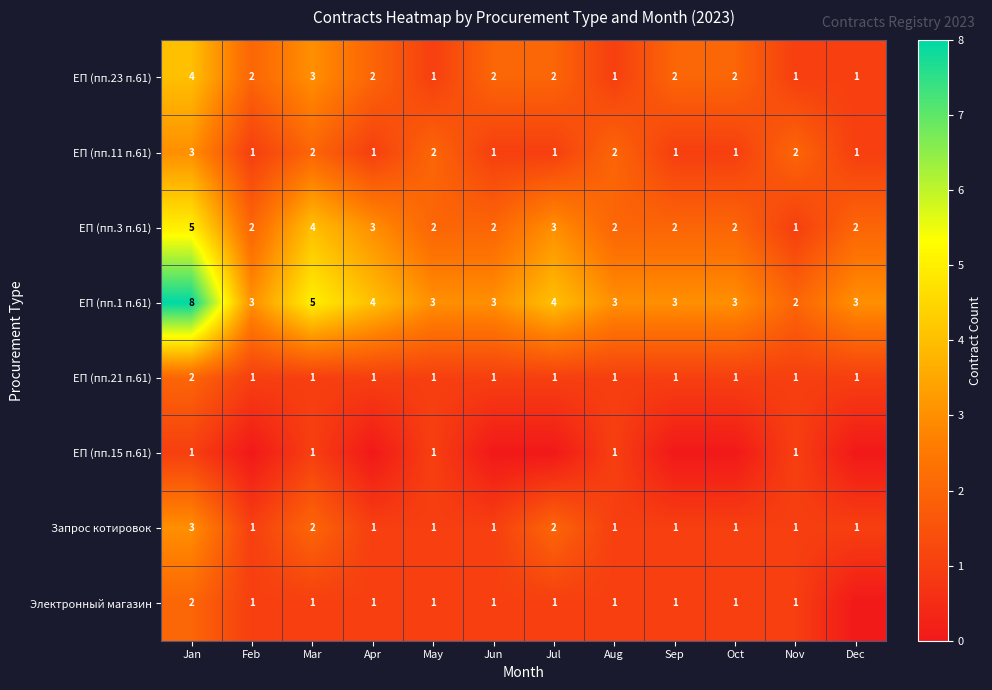

The ЕП (пп.1 п.61) series shows 4 at Feb. True or false?

False